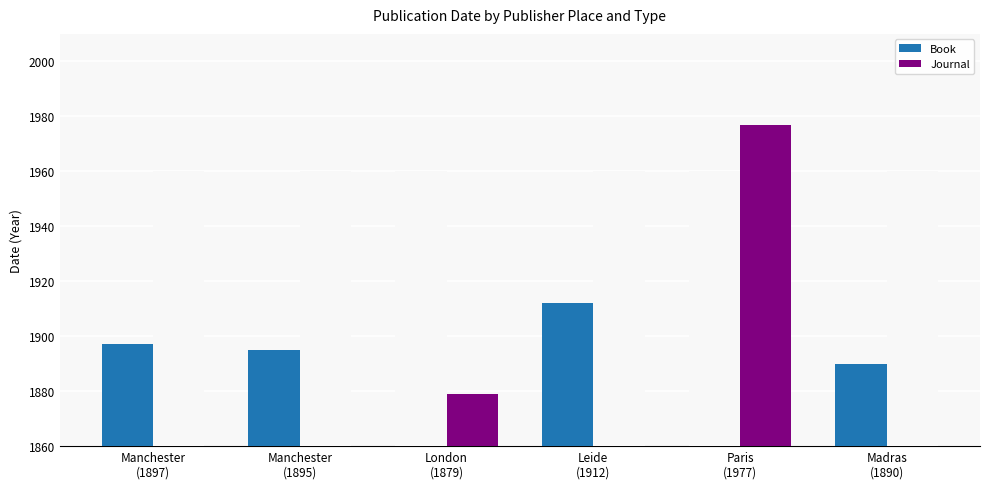

At which category does the chart reach its minimum across all series?

London
(1879)